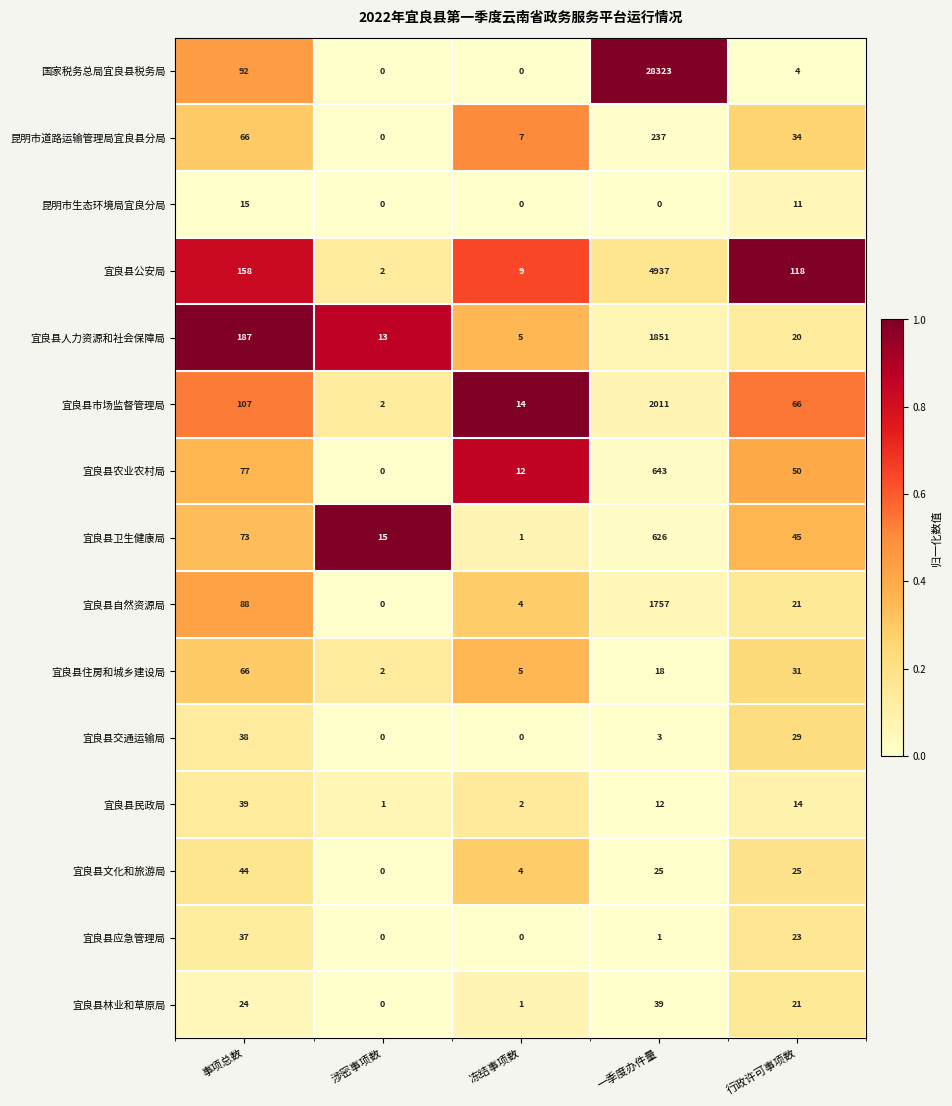

Which series has the largest range (max minus min)?

国家税务总局宜良县税务局